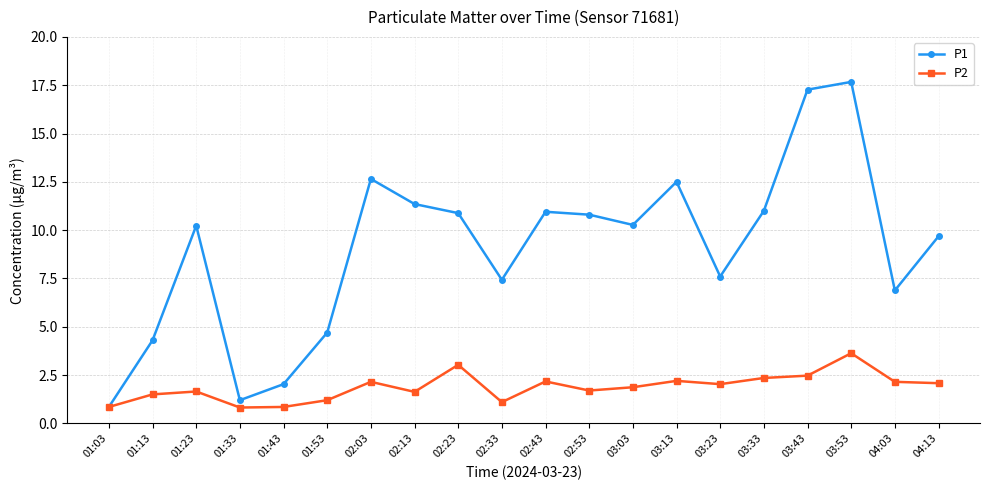

At which category is the sum across all series the highest?

03:53